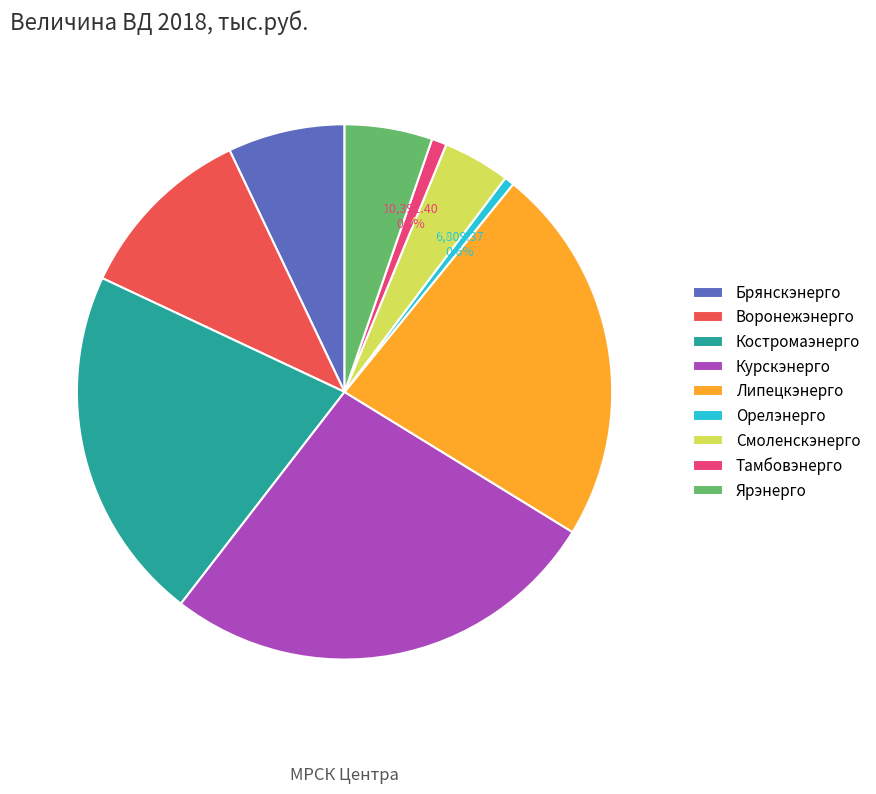

How much of the chart is everything except Курскэнерго?

73.3%